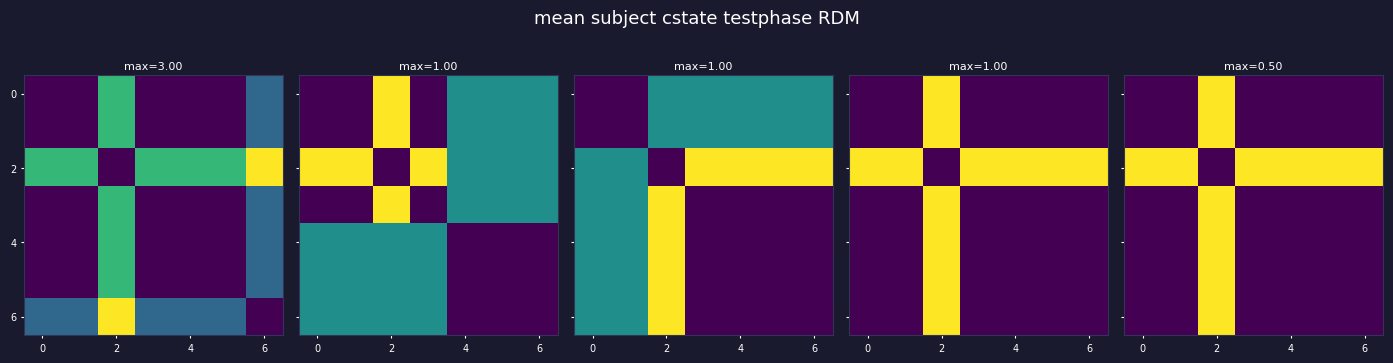

Between 6 and 6, which is larger?

6